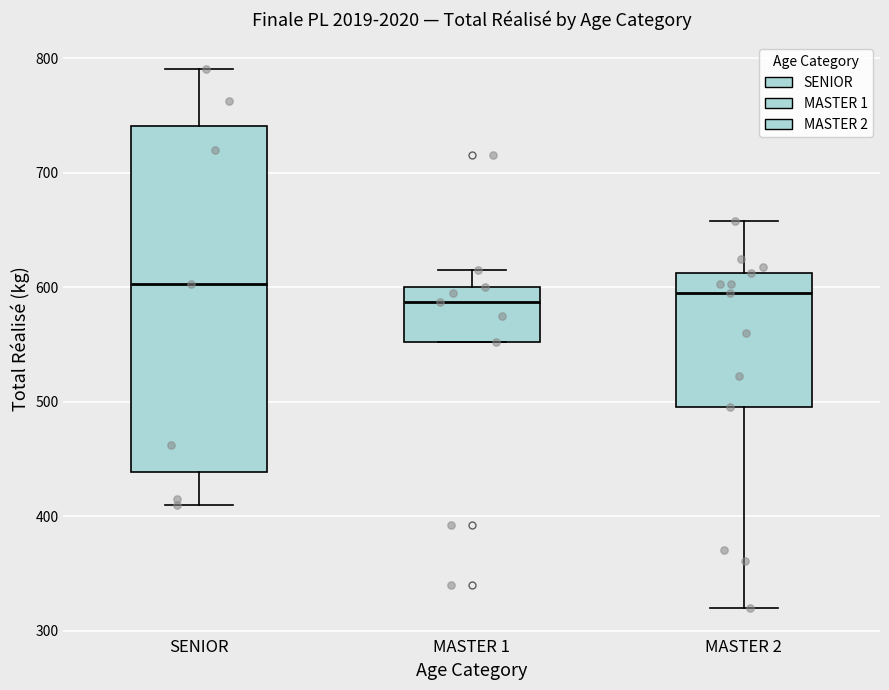

Which box is the tallest, from its lower edge to its upper edge?

SENIOR